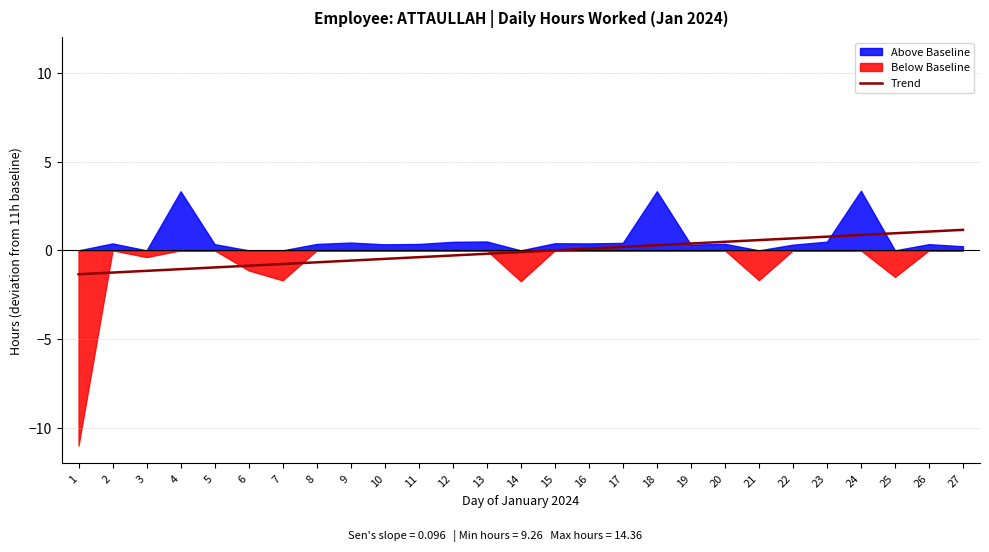

At which category does the chart reach its minimum across all series?

1